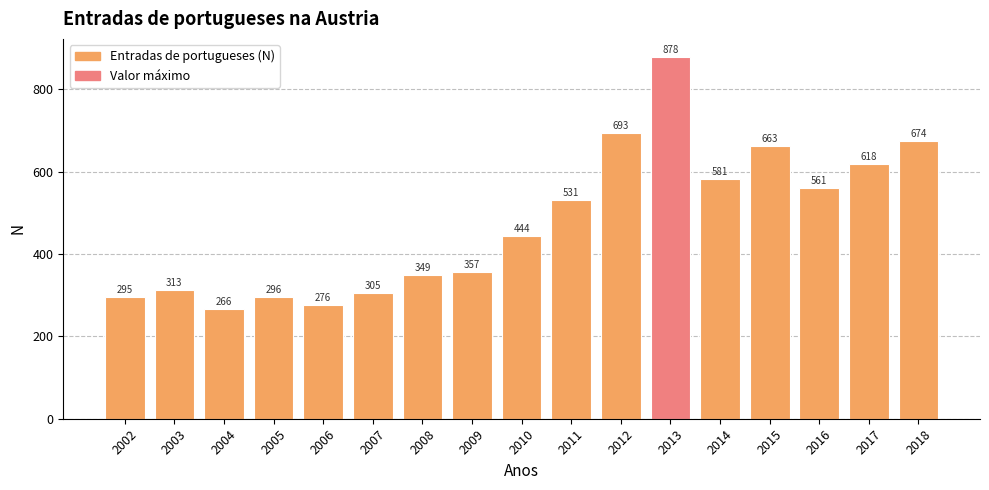

Read the value at 2002.

295